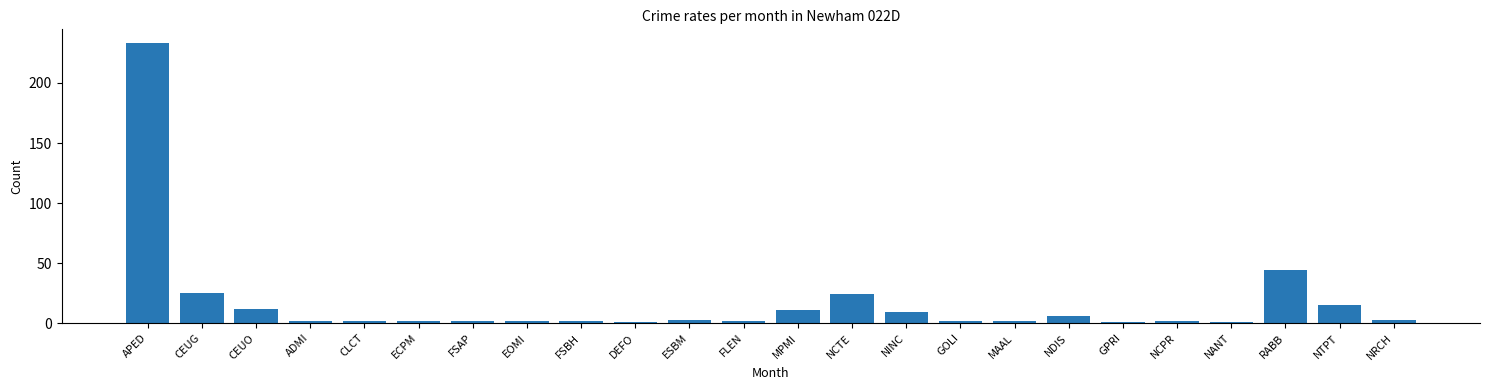

What is the minimum value shown in the chart?

1